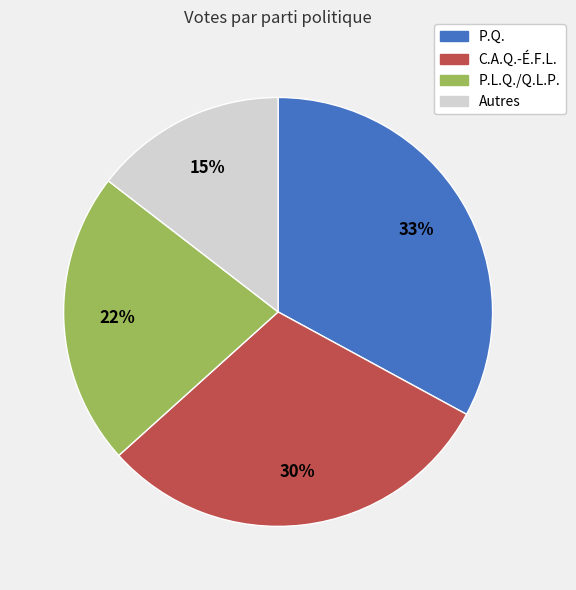

Does any single category account for the majority?

No